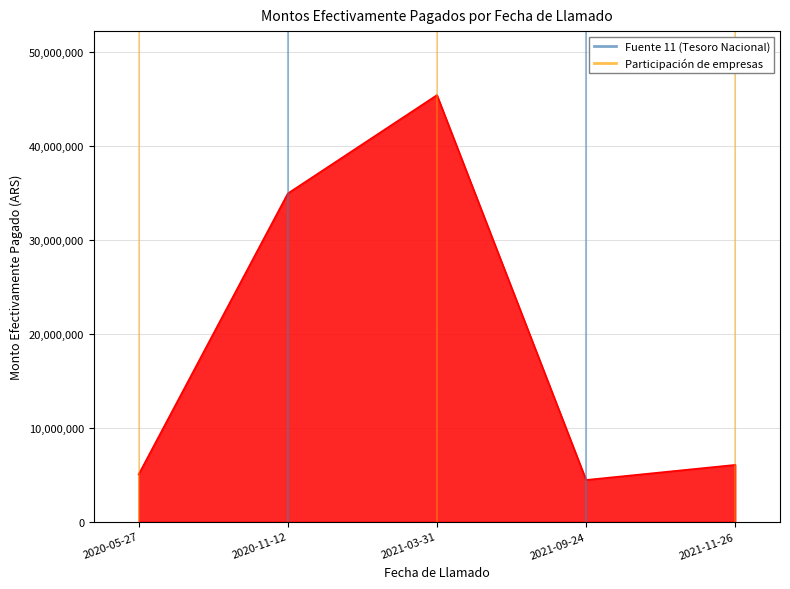

List the labels in order of value, largest first.

2021-03-31, 2020-11-12, 2021-11-26, 2020-05-27, 2021-09-24